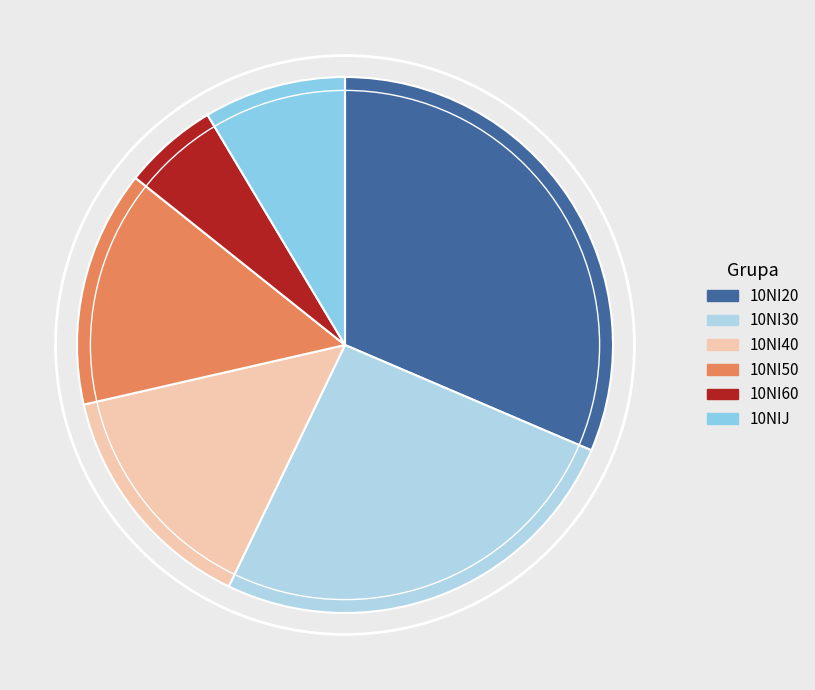

Count the number of slices in the pie.

6